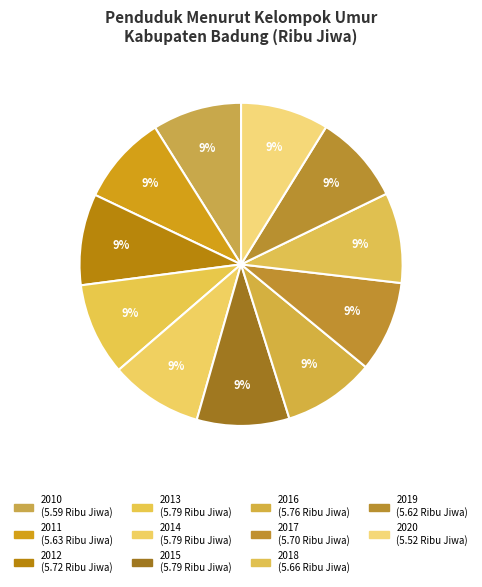

How many segments does this pie chart have?

11